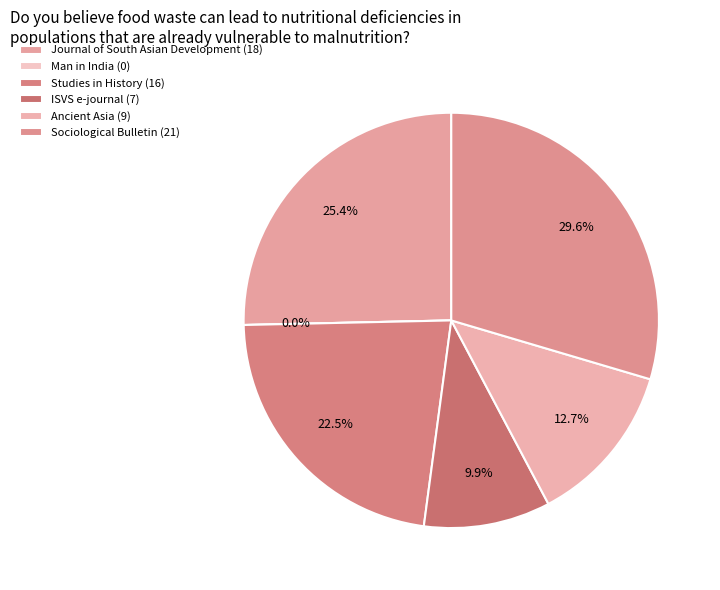

To the nearest percent, what is the difference between the ISVS e-journal (7) and Man in India (0) slice percentages?

10%